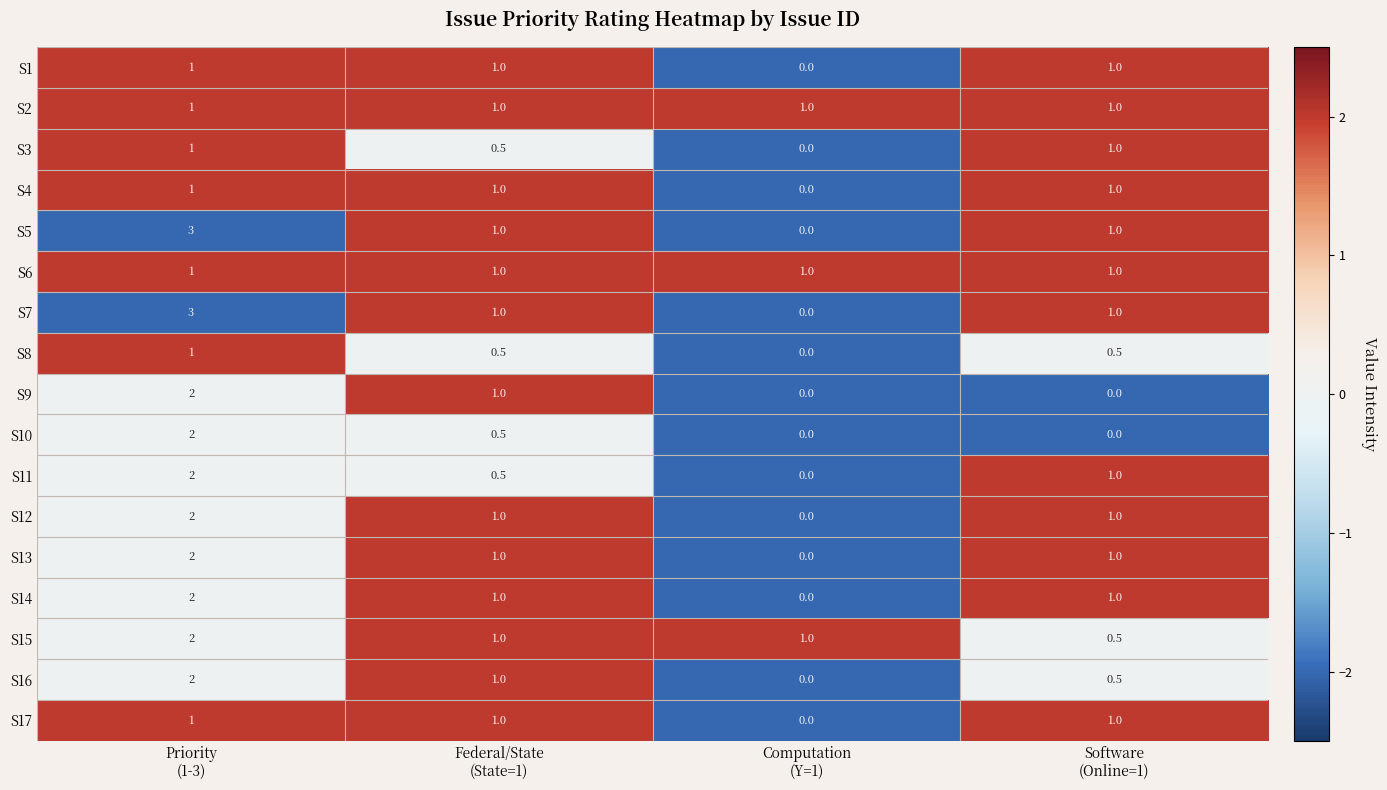

How many S4 values are between 1 and 2?

3